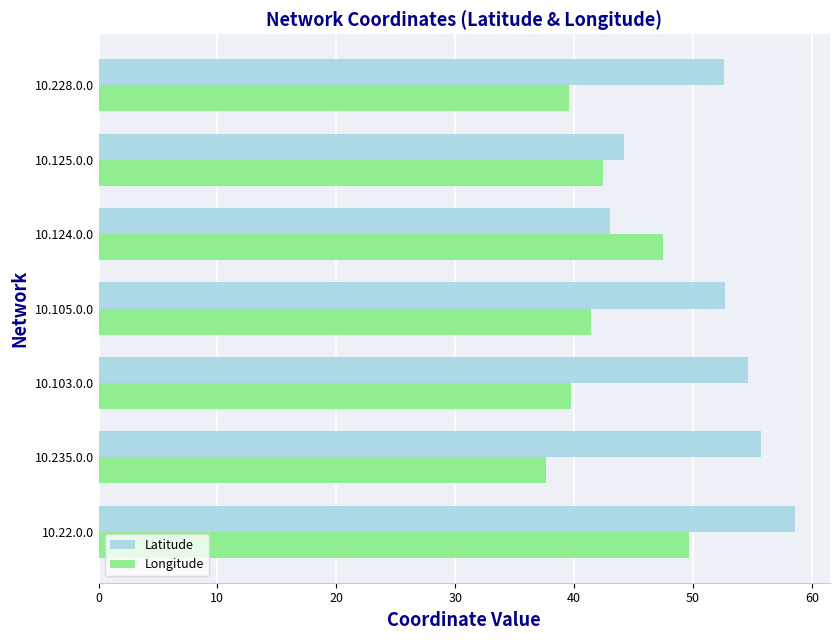

List the series in order of their peak value, highest first.

Latitude, Longitude